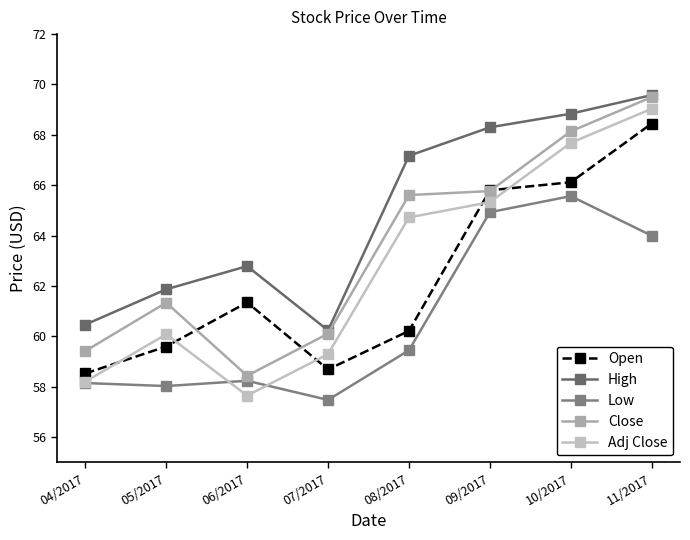

Which category has the lowest value across all series?

07/2017